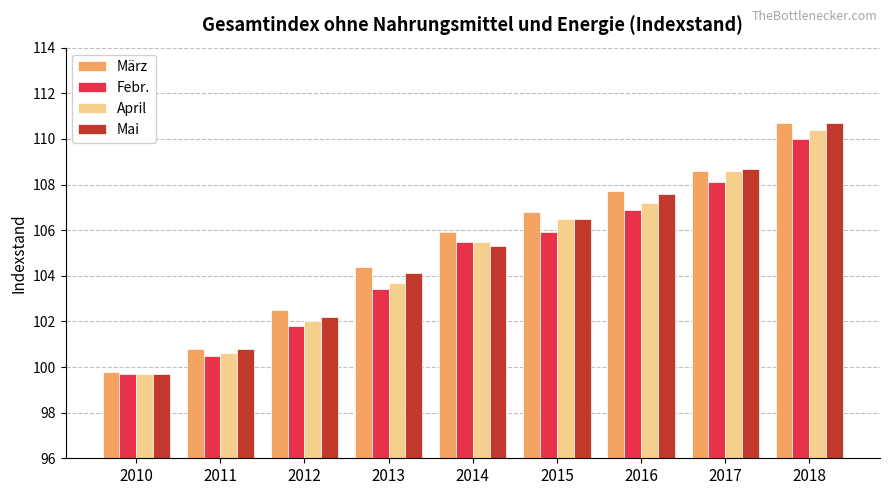

What is the spread (max minus min) of values at 2010?

0.1